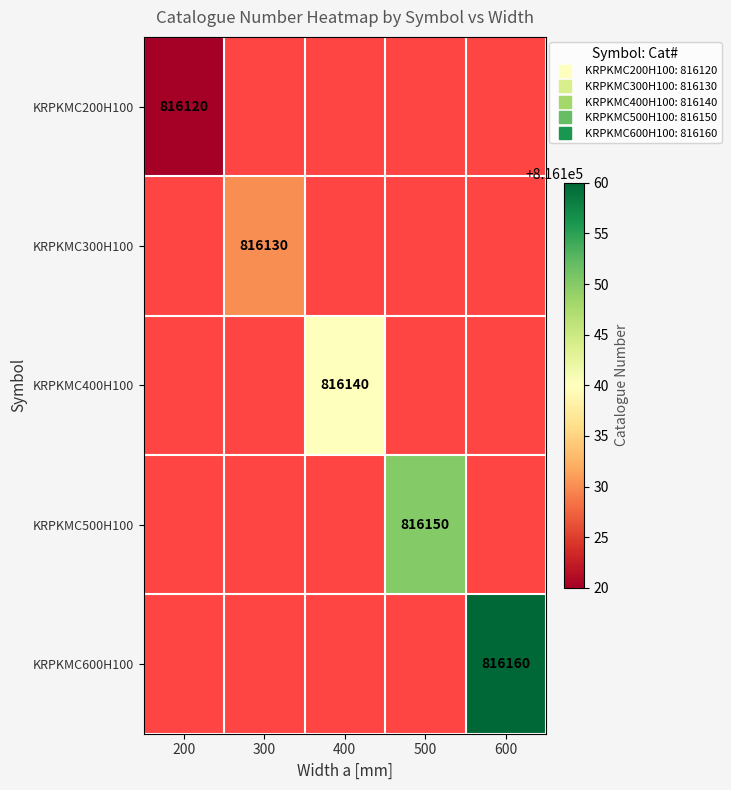

List the labels in order of KRPKMC500H100 value, smallest first.

200, 300, 400, 500, 600